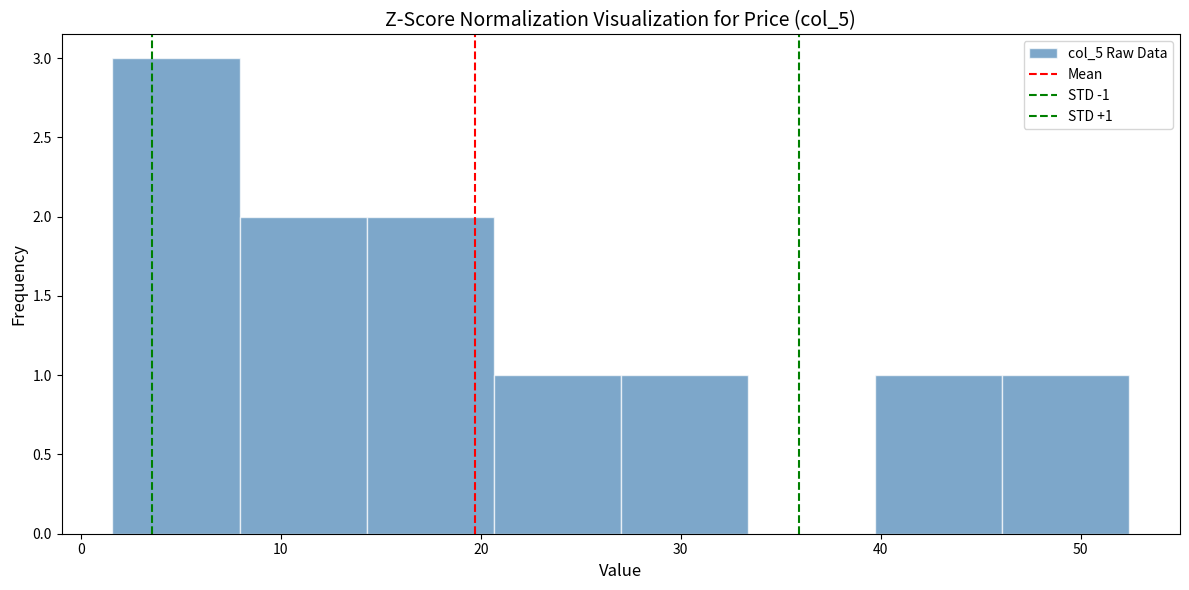

Which range on the x-axis has the tallest bar?

2 to 8